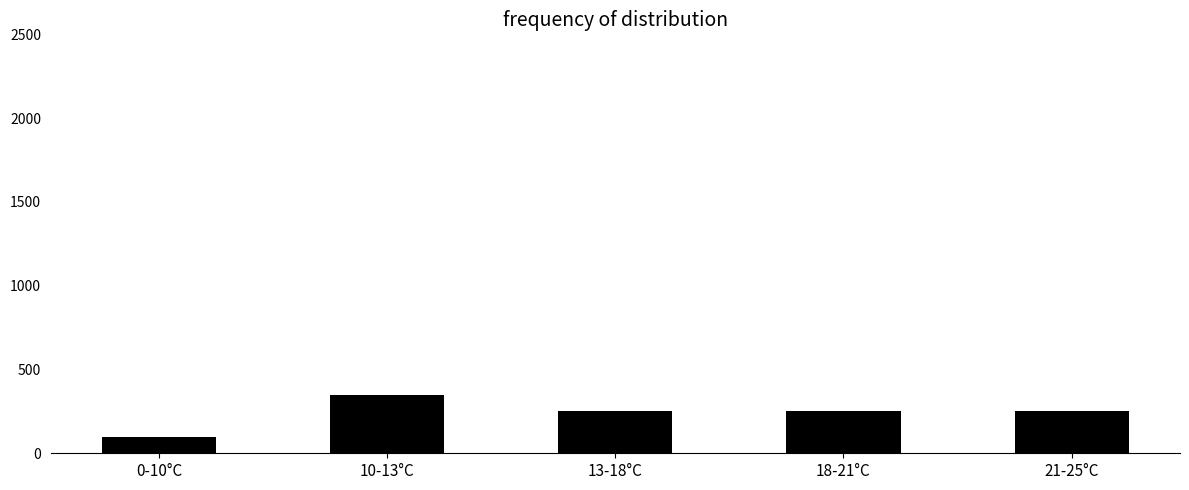

What is the label of the 4th bar from the right?

10-13°C